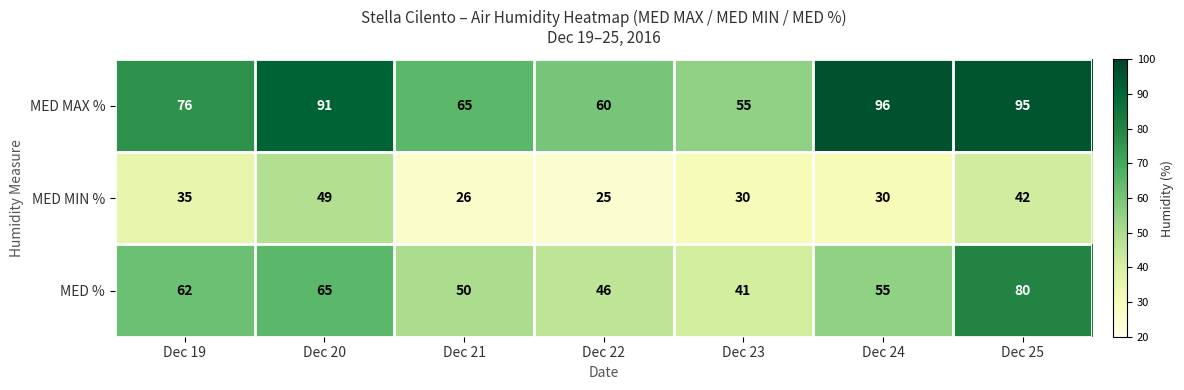

What is the total value across all series at Dec 19?

173